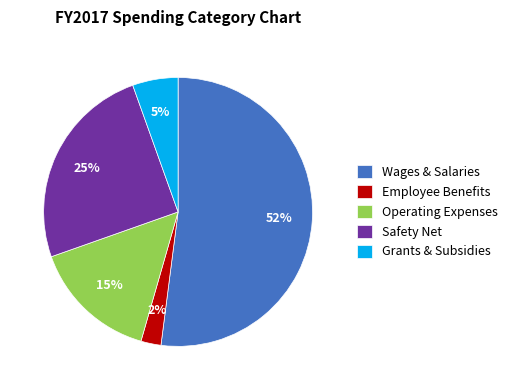

Is the sum of Operating Expenses and Safety Net greater than half?

No